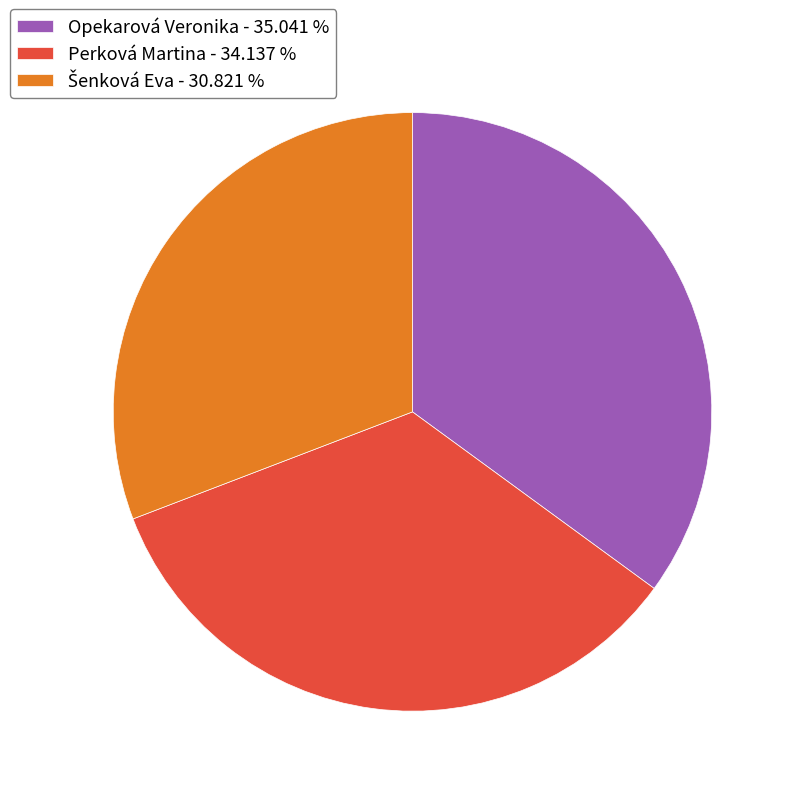

How many segments does this pie chart have?

3